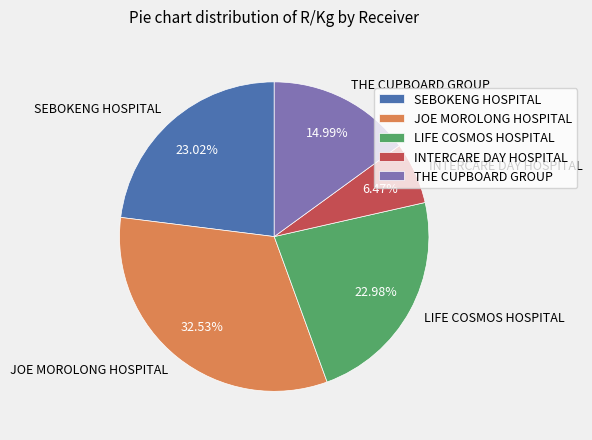

Which slice is the largest?

JOE MOROLONG HOSPITAL